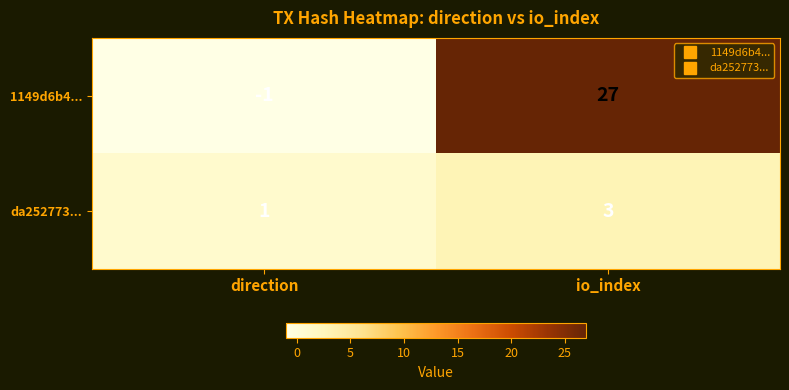

What is the sum of all da252773... values?

4